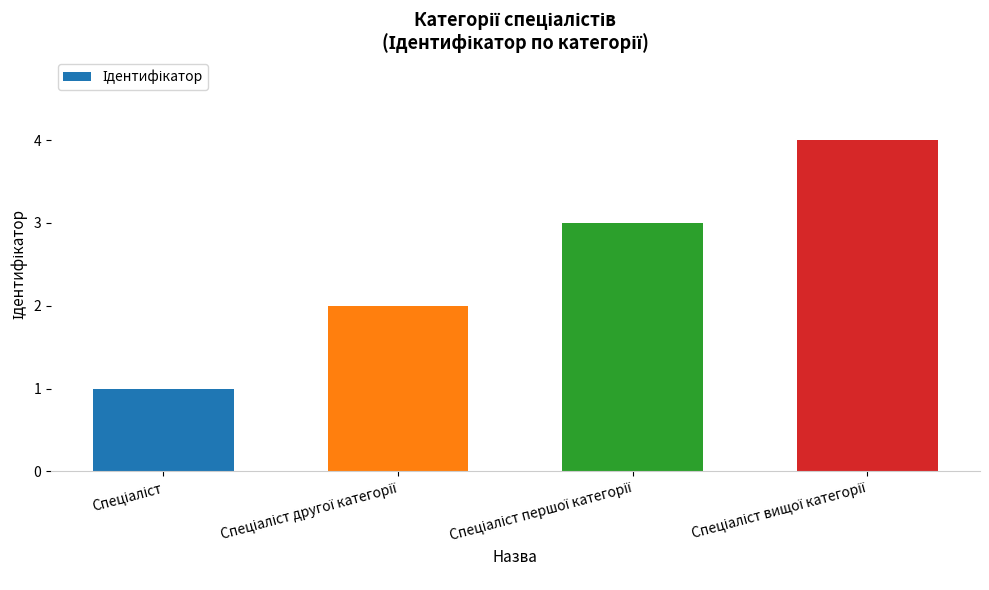

How many bars are there in total?

4